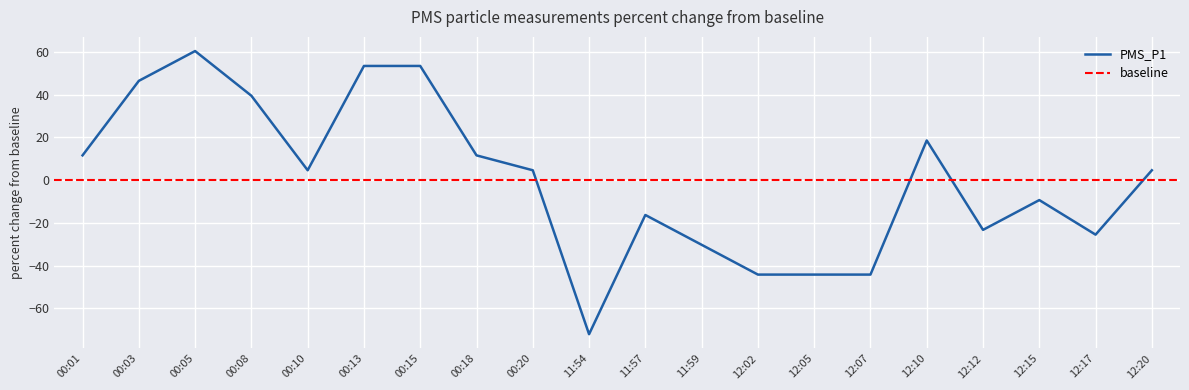

List the labels in order of value, smallest first.

11:54, 12:02, 12:05, 12:07, 11:59, 12:17, 12:12, 11:57, 12:15, 00:10, 00:20, 12:20, 00:01, 00:18, 12:10, 00:08, 00:03, 00:13, 00:15, 00:05